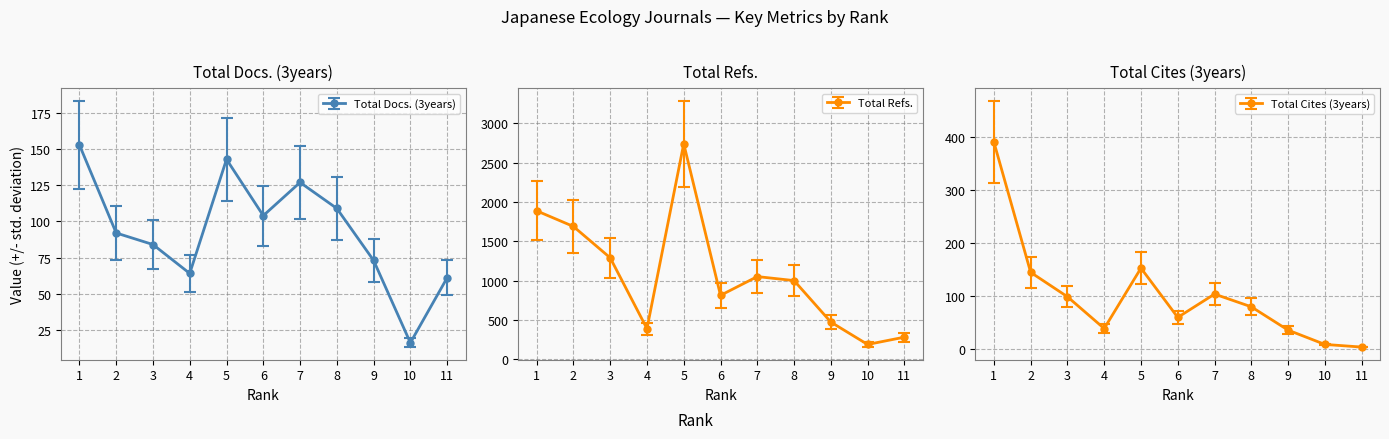

Reading left to right, extract all data points from this chart.

Total Docs. (3years): 122.4	73.6	67.2	51.2	114.4	83.2	101.6	87.2	58.4	12.8	48.8
Total Refs.: 1887.0	1688.0	1289.0	387.0	2741.0	811.0	1050.0	999.0	471.0	186.0	279.0
Total Cites (3years): 390.0	144.0	98.0	38.0	152.0	59.0	103.0	79.0	35.0	8.0	3.0
Citable Docs. (3years): 153.0	92.0	84.0	64.0	143.0	104.0	127.0	109.0	73.0	16.0	61.0